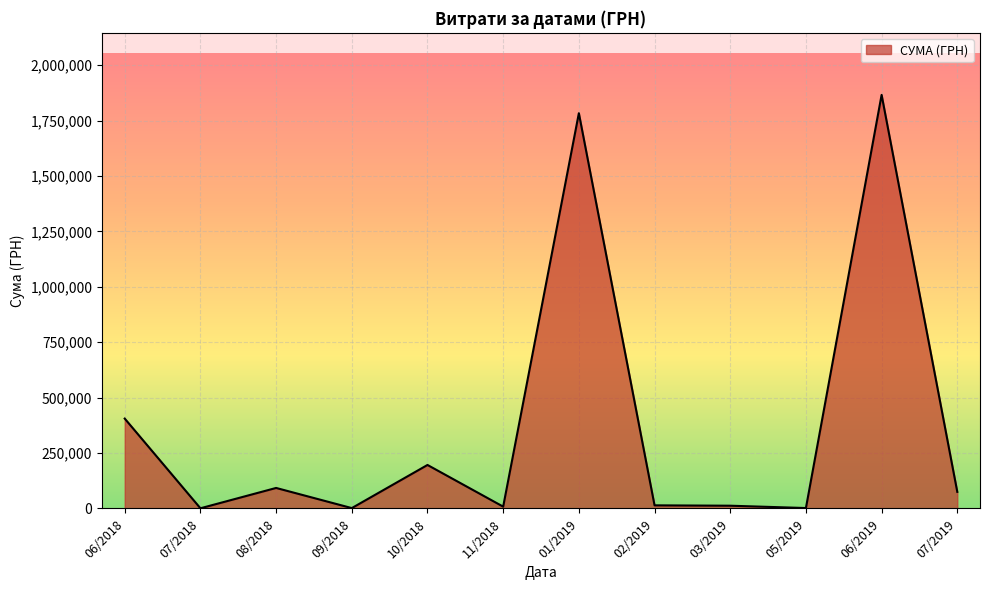

The value at 10/2018 is 196000.0. True or false?

True